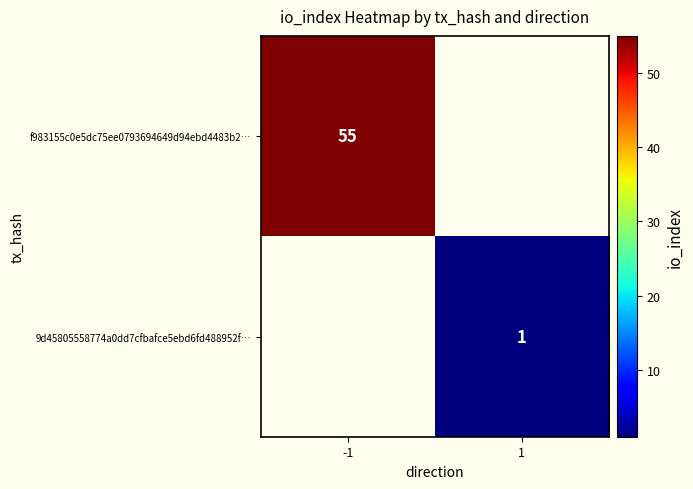

Is the value of f983155c0e5dc75ee0793694649d94ebd4483b2… at -1 greater than the value of 9d45805558774a0dd7cfbafce5ebd6fd488952f… at 1?

Yes